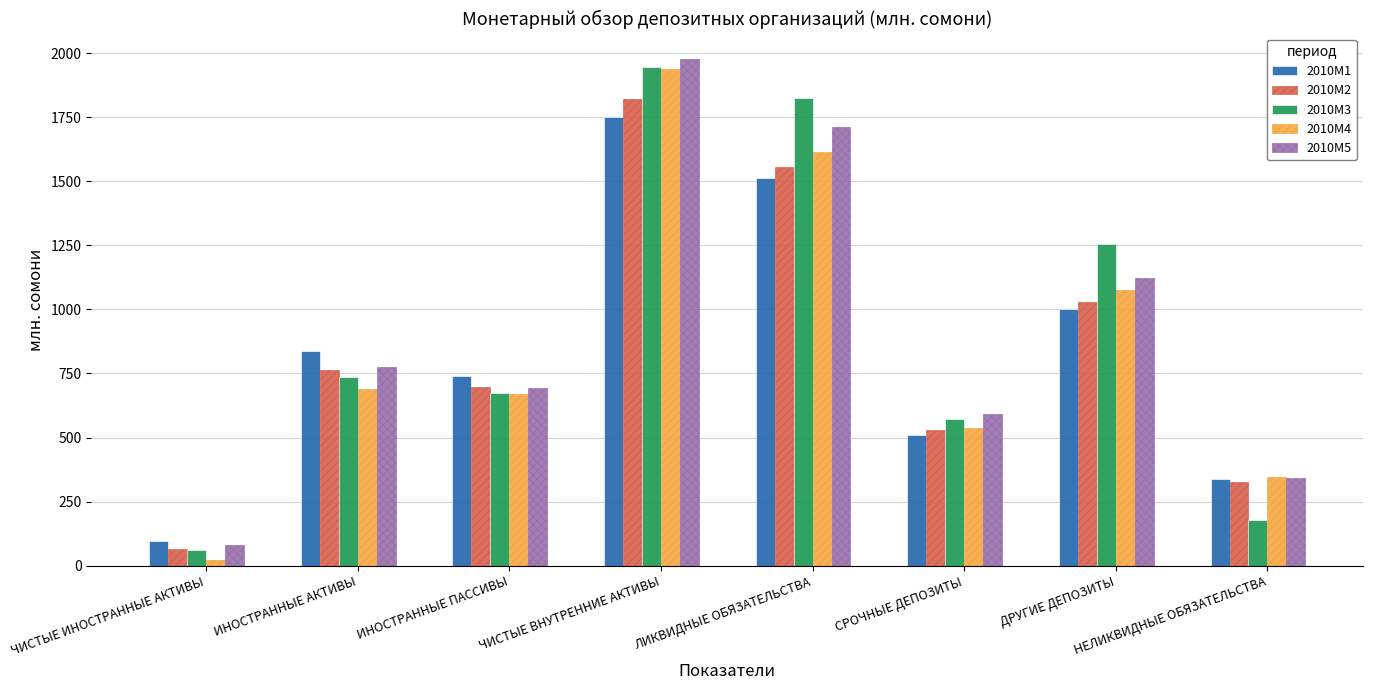

What is the difference between the second highest and second lowest values in the 2010M2 series?

1229.6